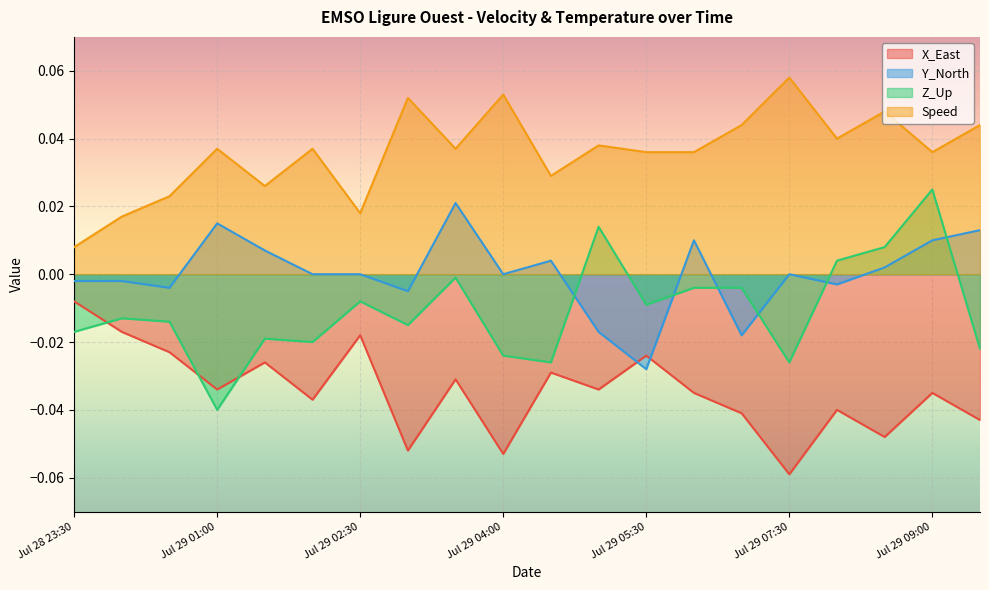

How many interior local valleys does the Y_North series have?

6